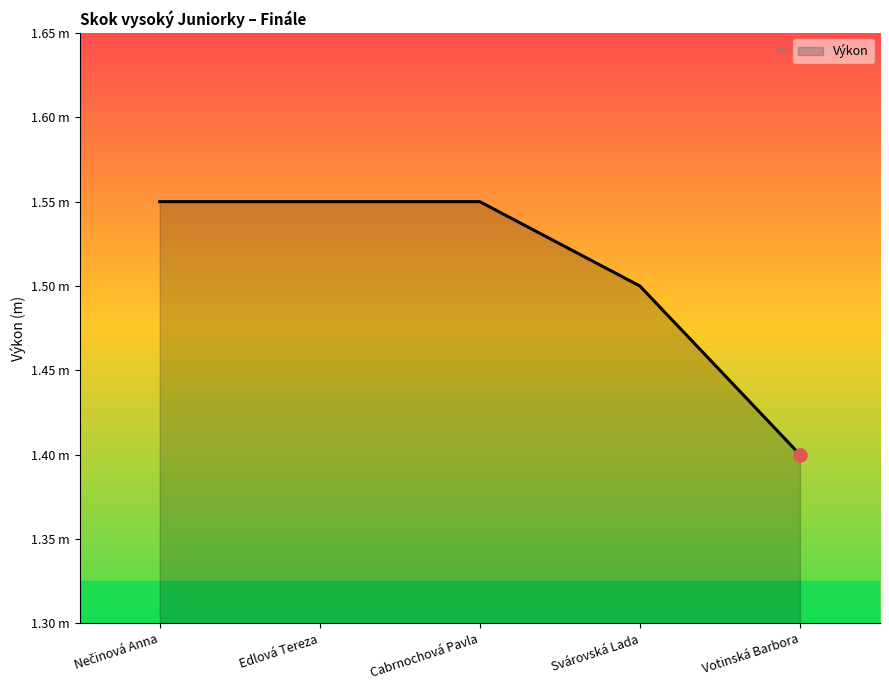

Between Nečinová Anna and Votinská Barbora, which is larger?

Nečinová Anna